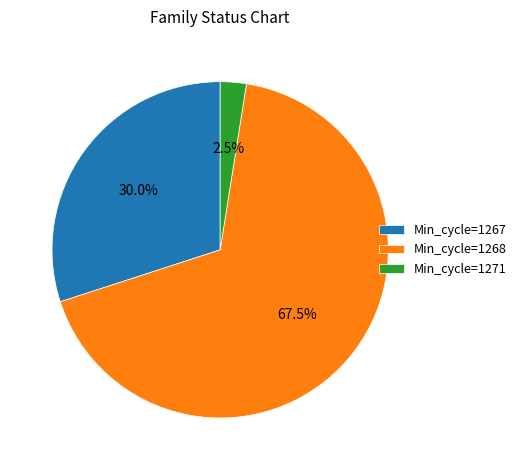

Which category has the biggest portion of the pie?

Min_cycle=1268